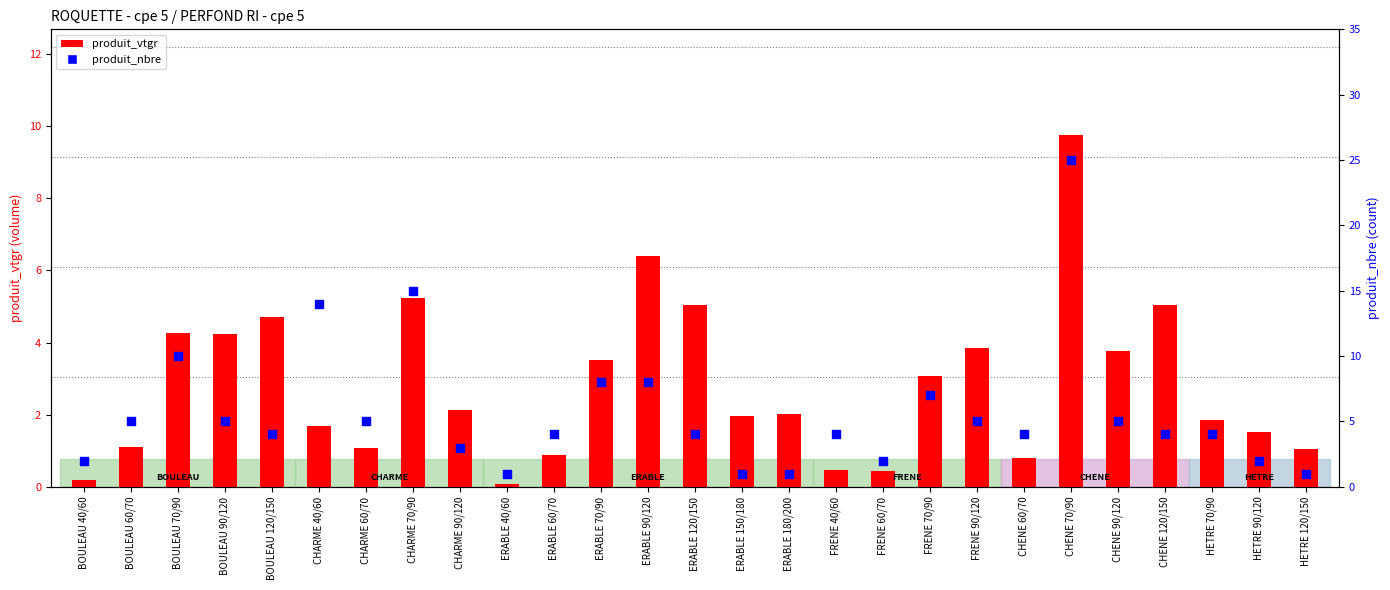

Which series reaches the maximum Y coordinate?

produit_nbre